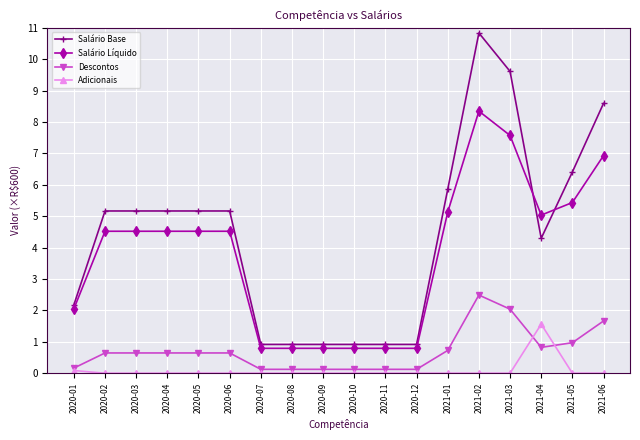

Between 2020-06 and 2020-09, which series saw the biggest shift?

Salário Base